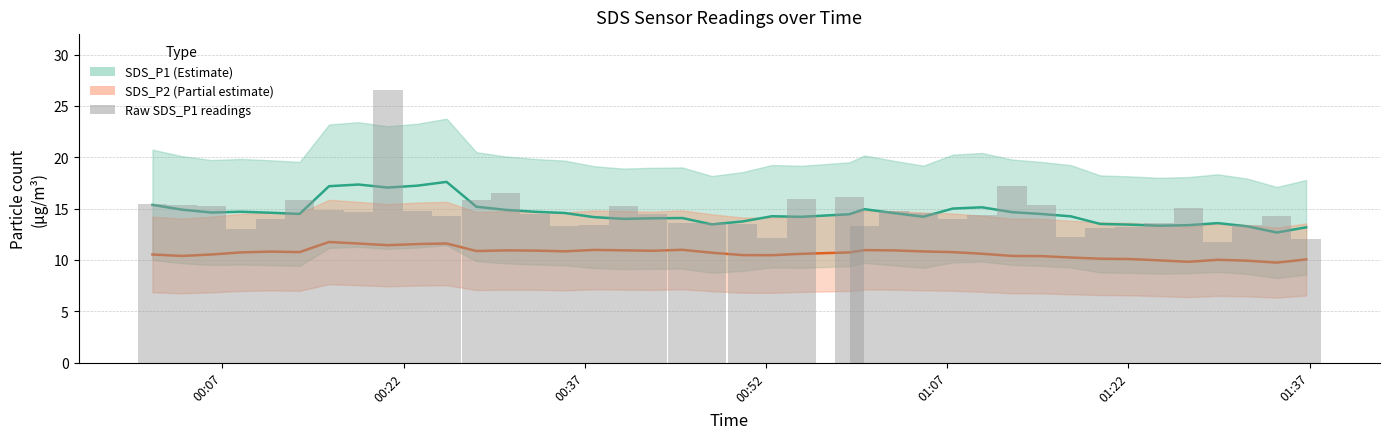

How many bars are there in total?

80